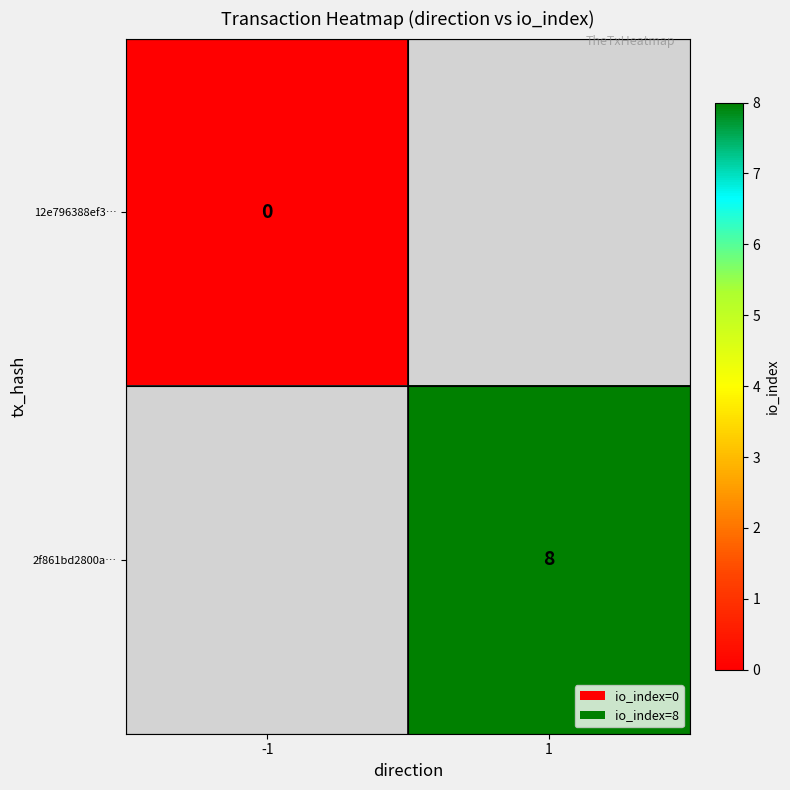

Which label corresponds to the largest value in the chart?

1